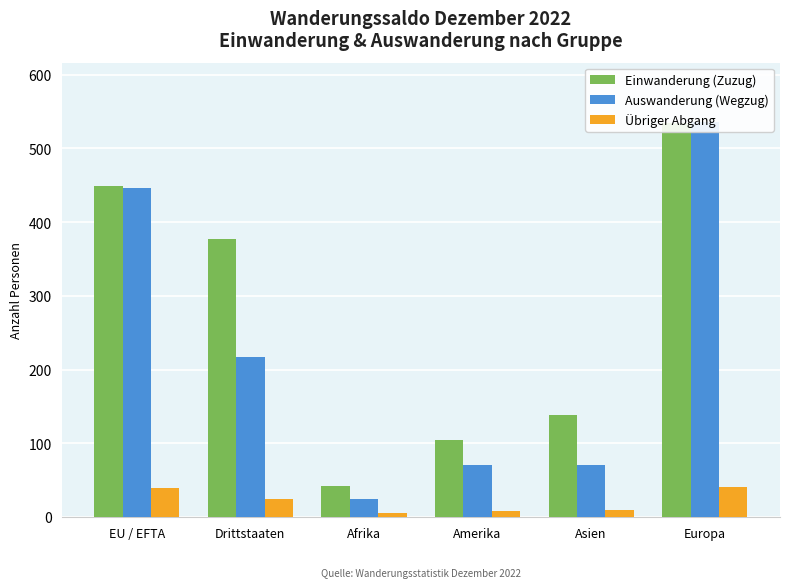

At which label is Auswanderung (Wegzug) closest to 280?

Drittstaaten